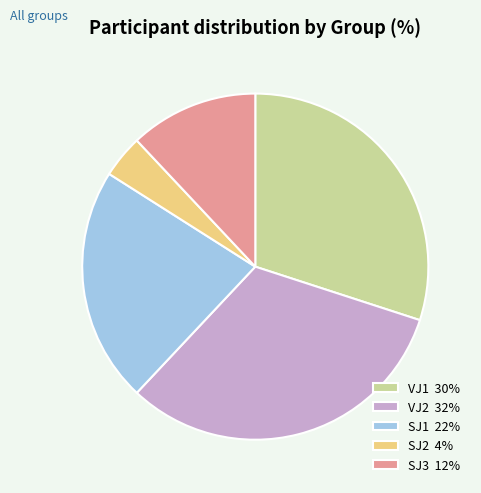

Does SJ1 account for over 50% of the chart?

No